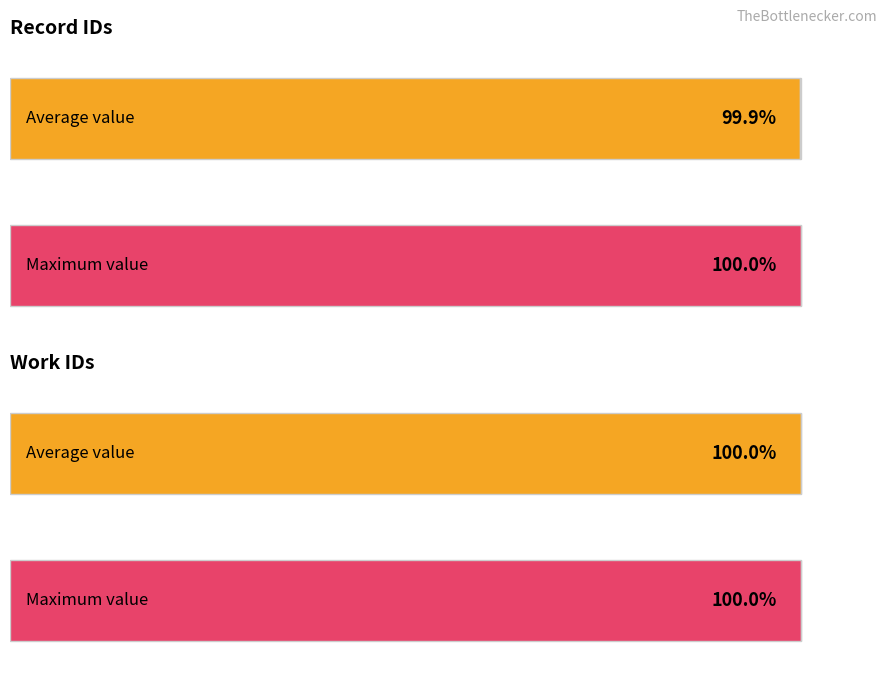

Are the bars horizontal?

Yes